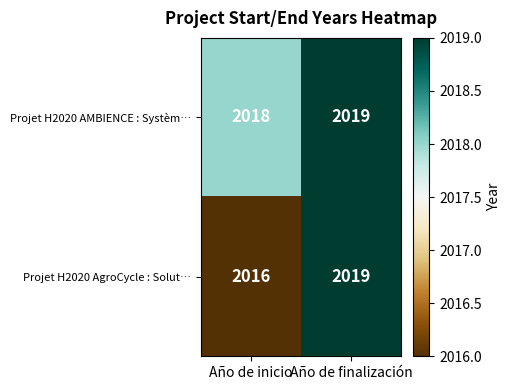

Which category has the highest value in the Projet H2020 AMBIENCE : Systèm… series?

Año de finalización